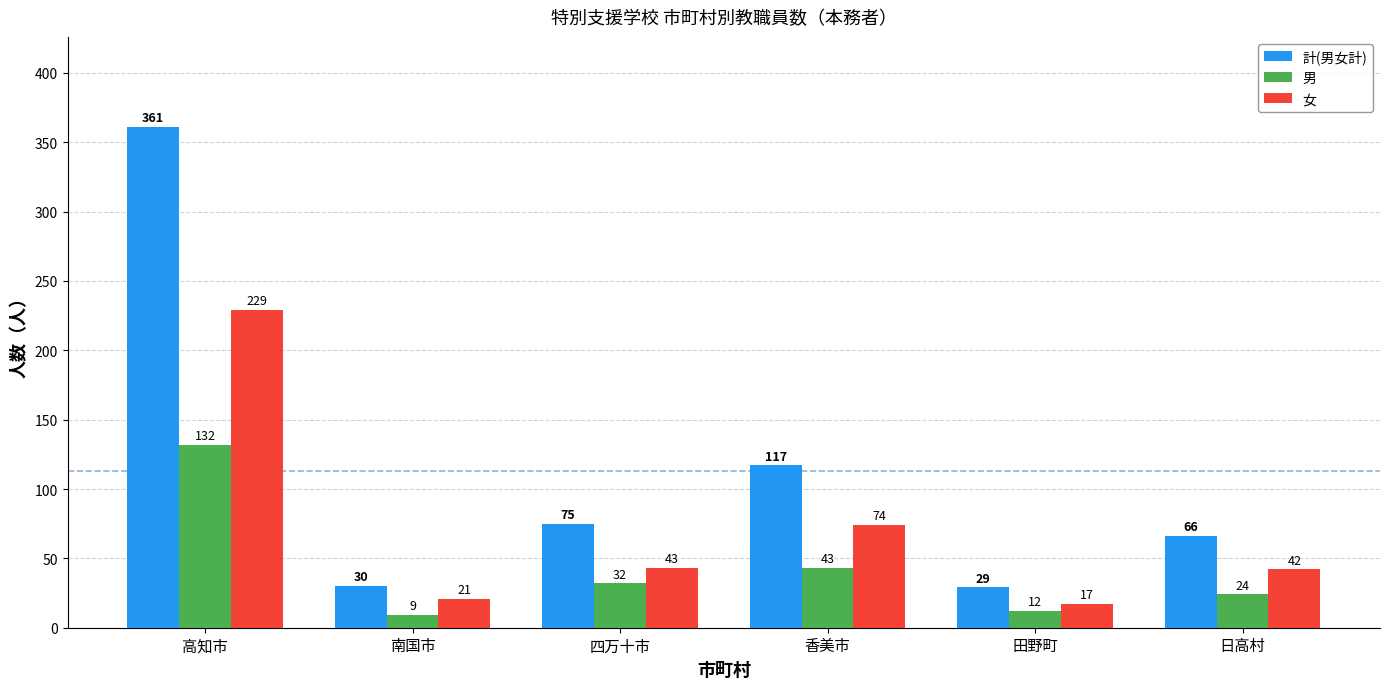

What is the label of the 1st bar from the right?

日高村